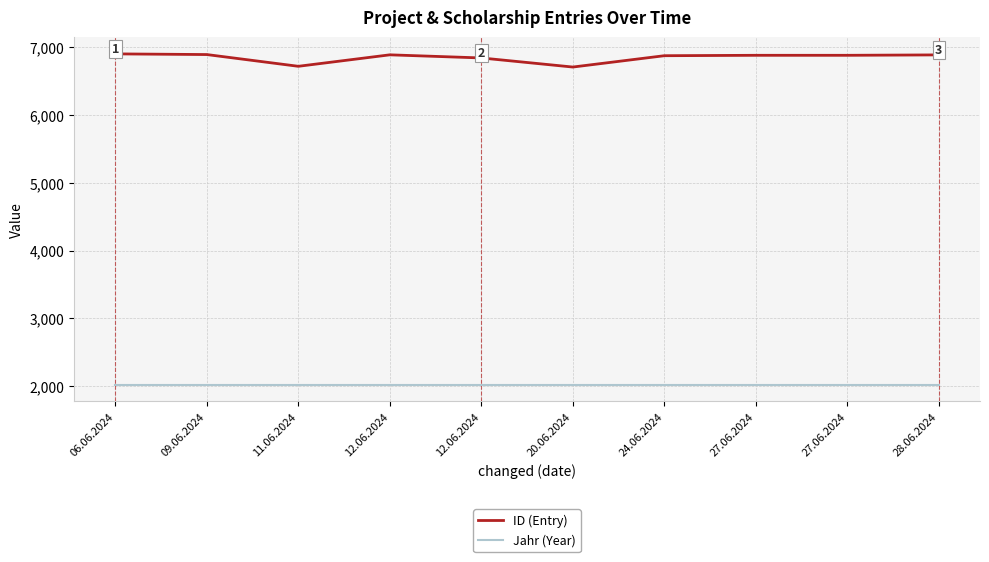

What are all the series names shown in the legend?

ID (Entry), Jahr (Year)